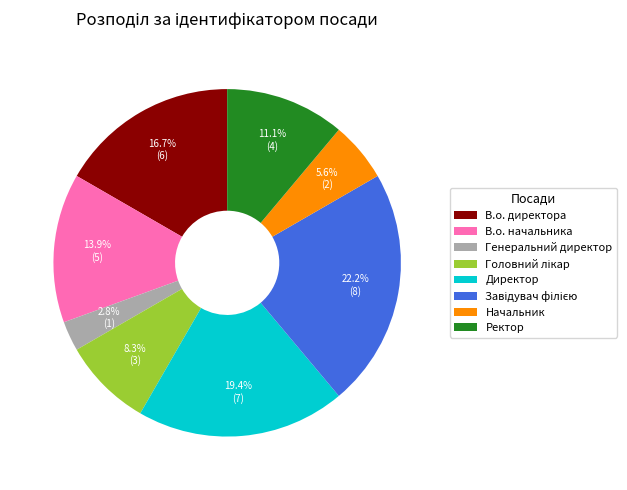

Count the number of slices in the pie.

8